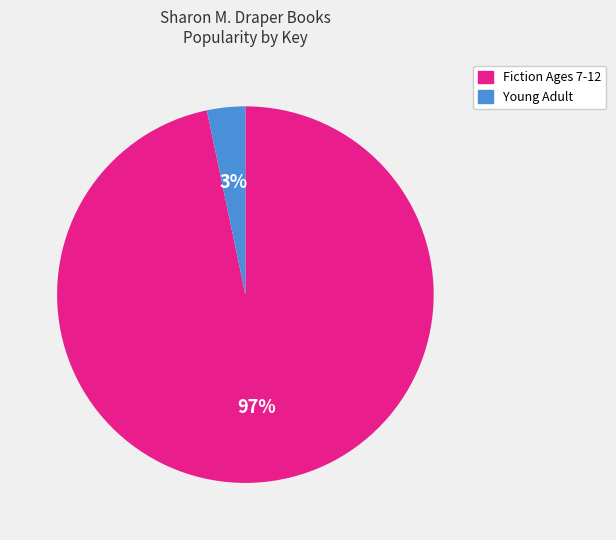

To the nearest percent, what is the average slice percentage?

50%